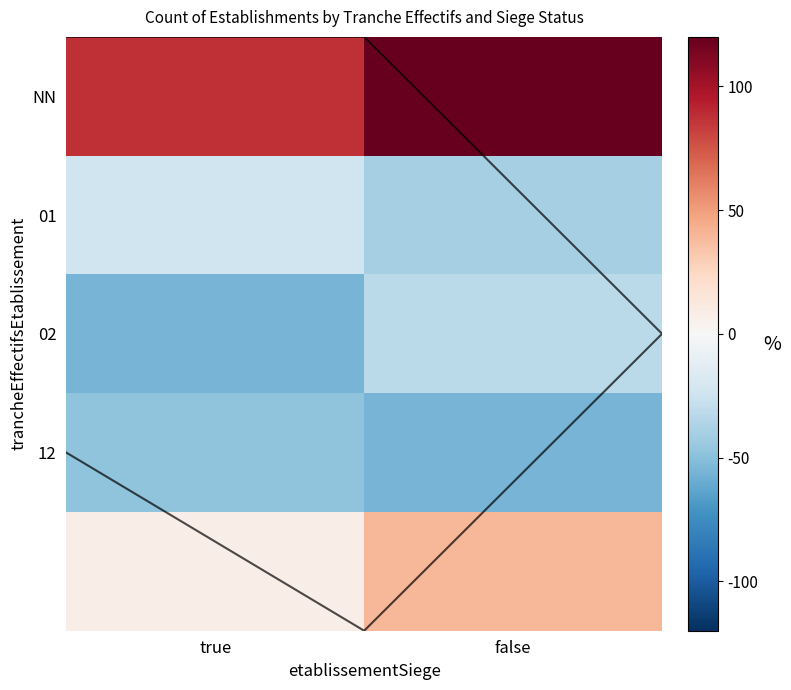

What is the difference between the 01 values at true and false?

16